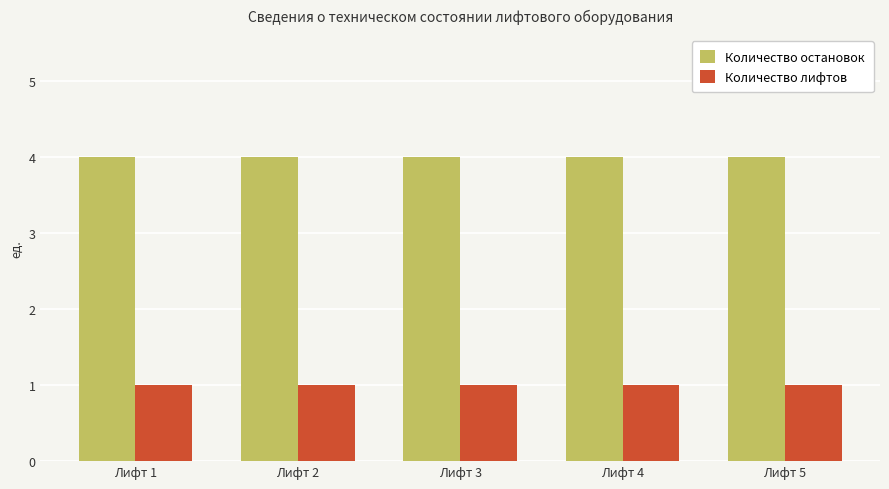

At Лифт 1, list the series in order from largest to smallest.

Количество остановок, Количество лифтов